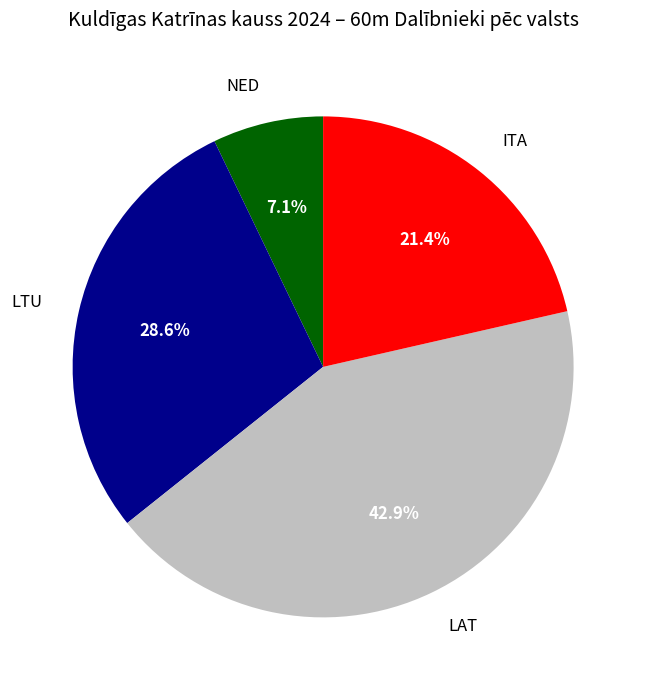

To the nearest percent, what portion does LTU represent?

29%